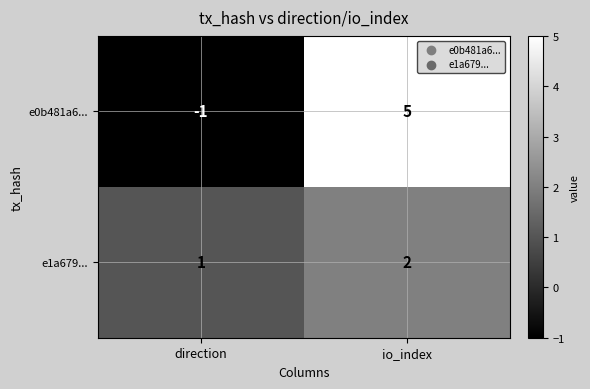

Between direction and io_index, which series saw the biggest shift?

e0b481a6...